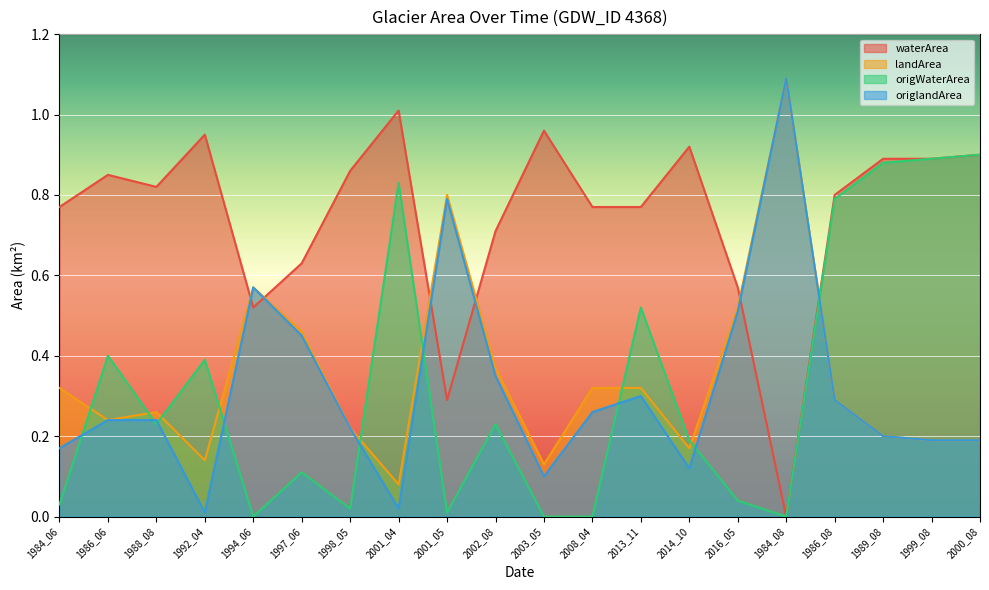

What is the sum of the origlandArea values at 1997_06 and 1989_08?

0.7